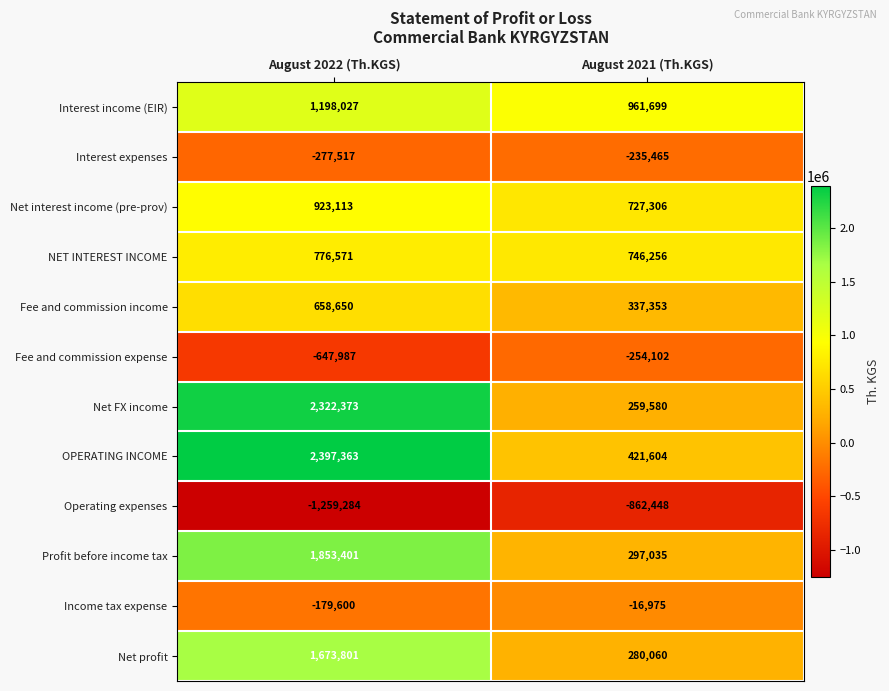

Reading left to right, extract all data points from this chart.

Interest income (EIR): 1198027	961699
Interest expenses: -277517	-235465
Net interest income (pre-prov): 923113	727306
NET INTEREST INCOME: 776571	746256
Fee and commission income: 658650	337353
Fee and commission expense: -647987	-254102
Net FX income: 2322373	259580
OPERATING INCOME: 2397363	421604
Operating expenses: -1259284	-862448
Profit before income tax: 1853401	297035
Income tax expense: -179600	-16975
Net profit: 1673801	280060